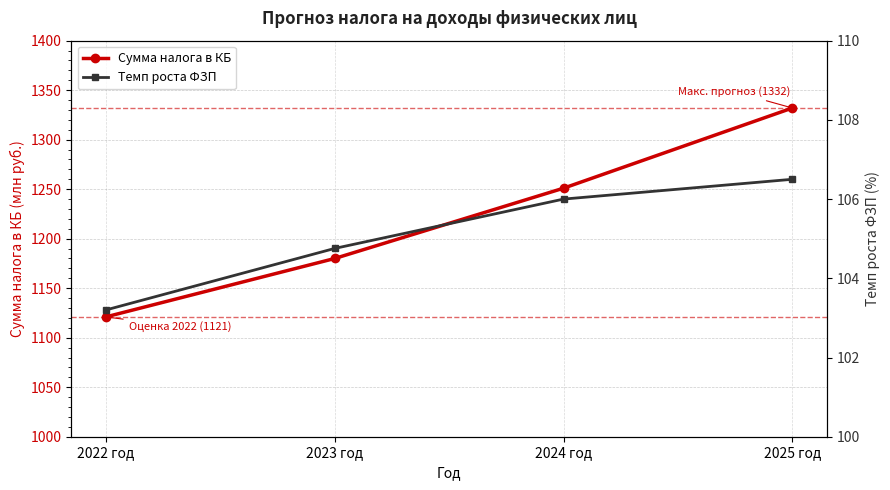

Reading left to right, transcribe all the data shown in this chart.

Сумма налога в КБ: 1121.0	1180.0	1251.0	1332.0
Темп роста ФЗП: 103.2	104.8	106.0	106.5